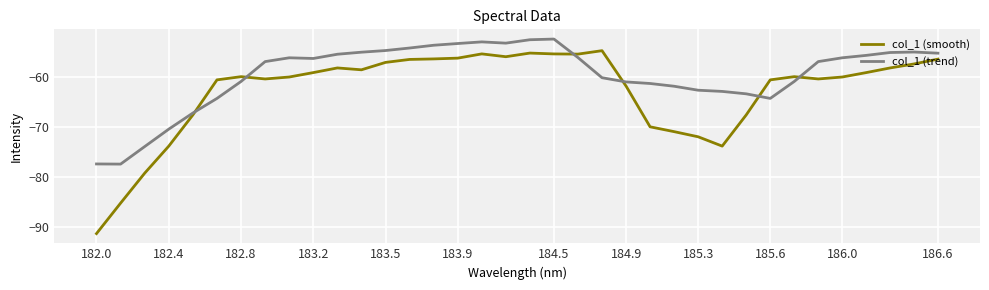

Rank the series by their average value, from lowest to highest.

col_1 (smooth), col_1 (trend)